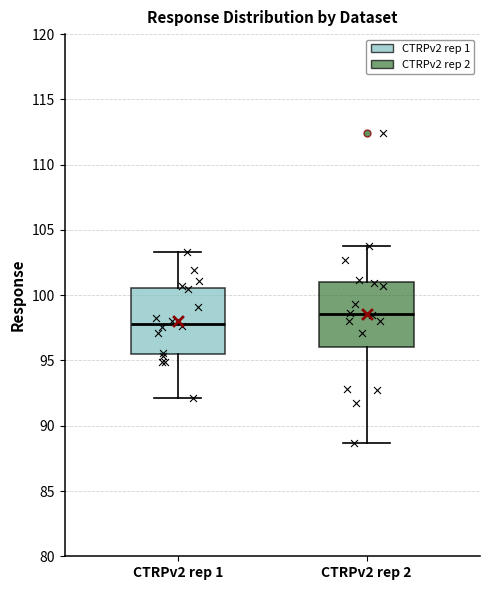

Which box's median line is the highest?

CTRPv2 rep 2